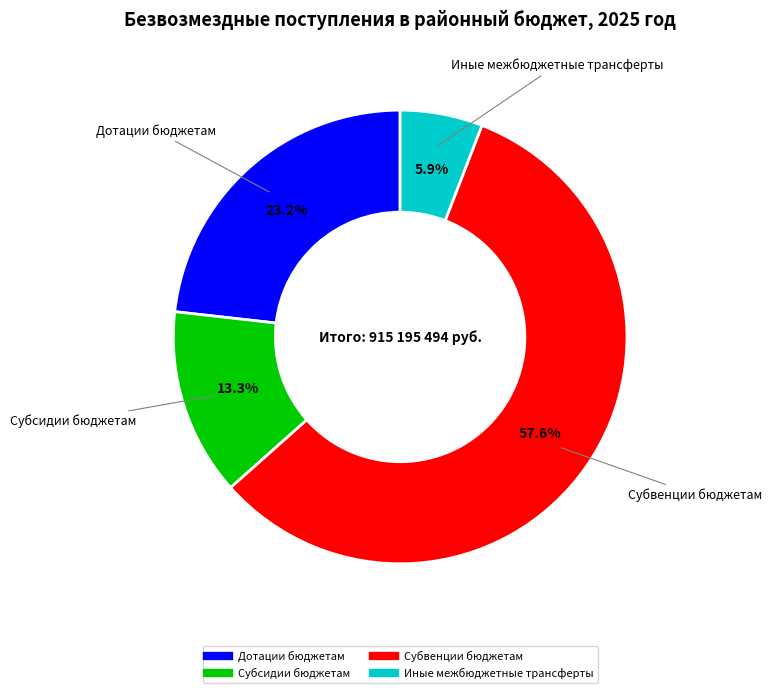

To the nearest percent, what is the difference between the Дотации бюджетам and Субвенции бюджетам slice percentages?

34%